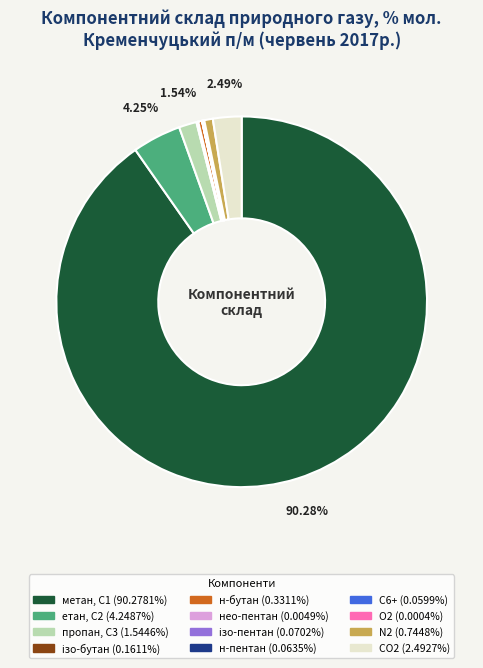

Is there any slice that represents more than half of the pie?

Yes